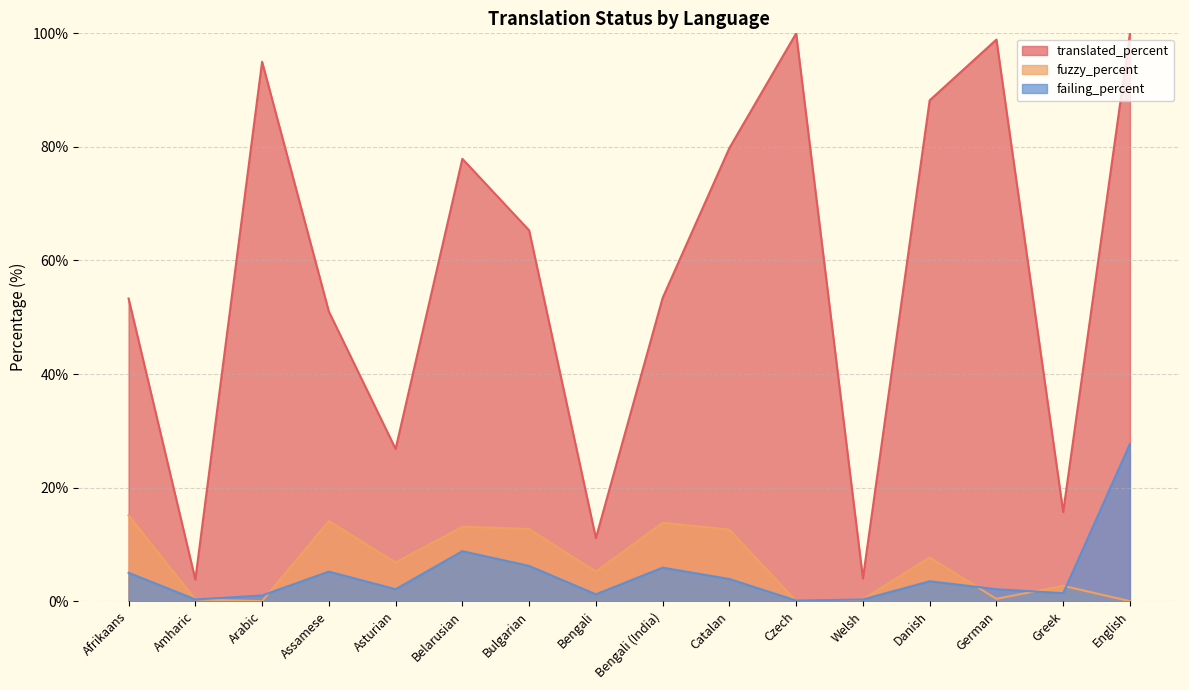

What is the sum of all fuzzy_percent values?

104.8